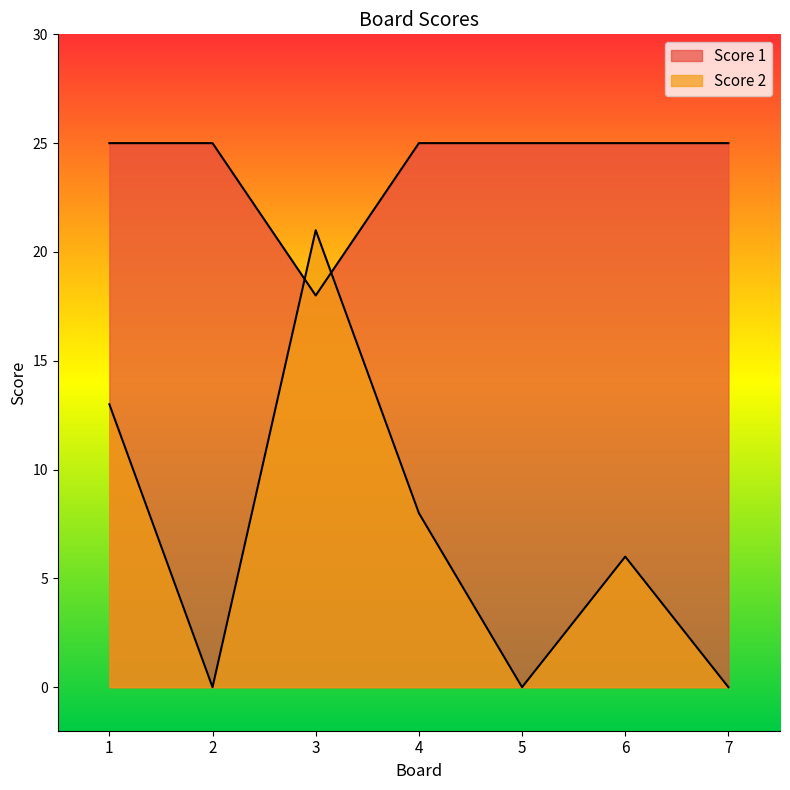

The Score 2 series shows 13 at 1. True or false?

True